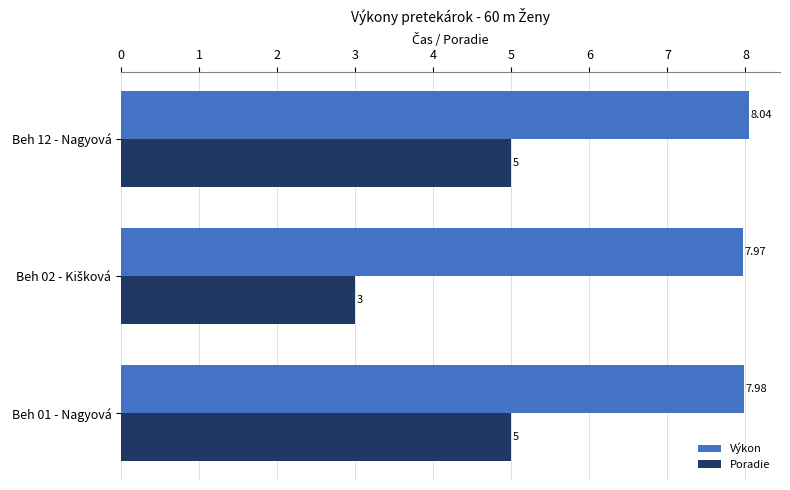

Which series has the widest spread of values?

Poradie